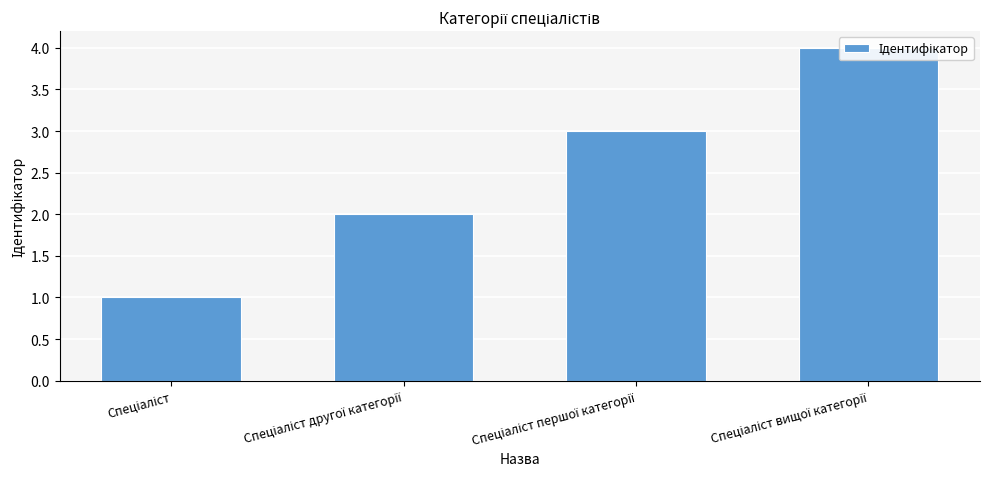

What is the change in value from Спеціаліст другої категорії to Спеціаліст першої категорії?

+1